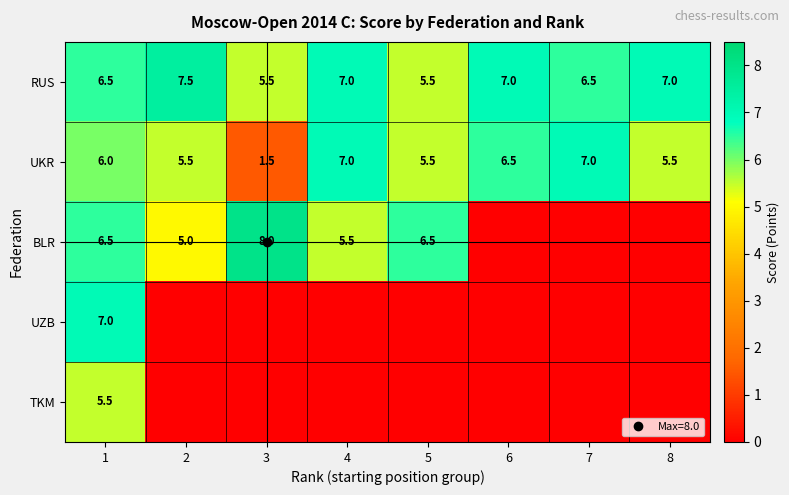

At which label does BLR reach its peak?

3